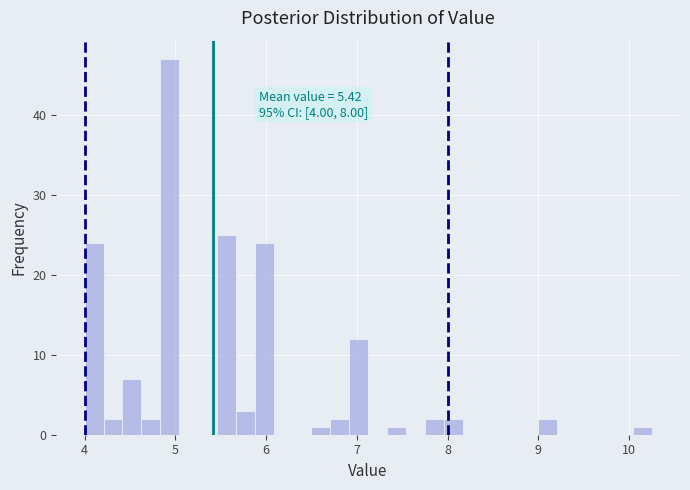

Around what value on the x-axis is the tallest bar? Give the approximate position of its centre, as read against the axis.

4.9